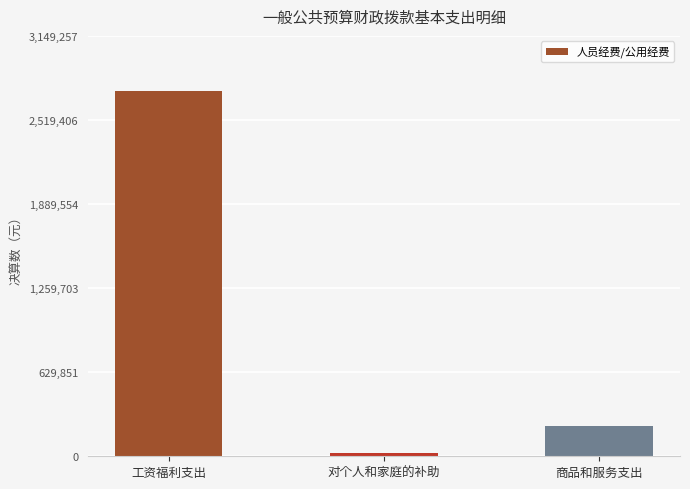

At which label does the data first exceed 223234?

工资福利支出